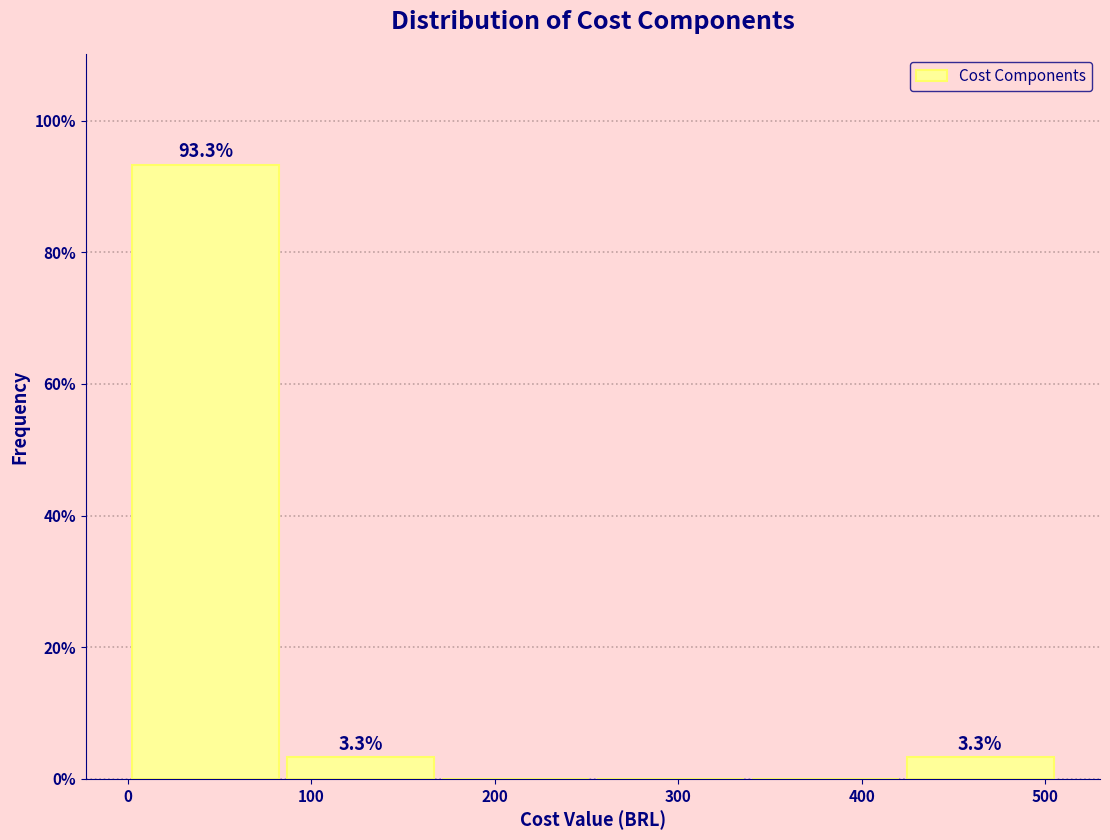

Which range on the x-axis has the tallest bar?

0 to 80